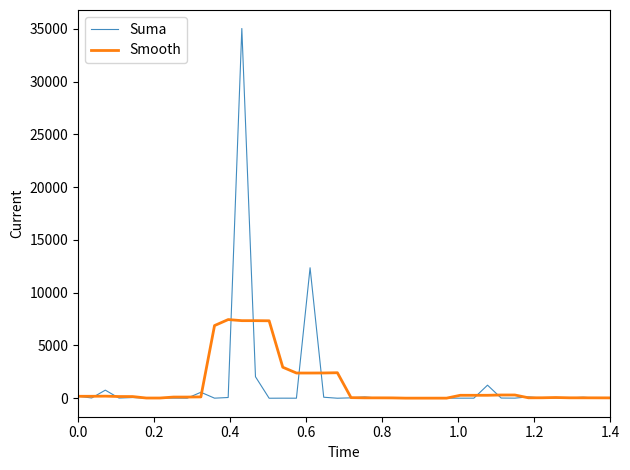

What is the highest value of the Smooth series?

7445.4